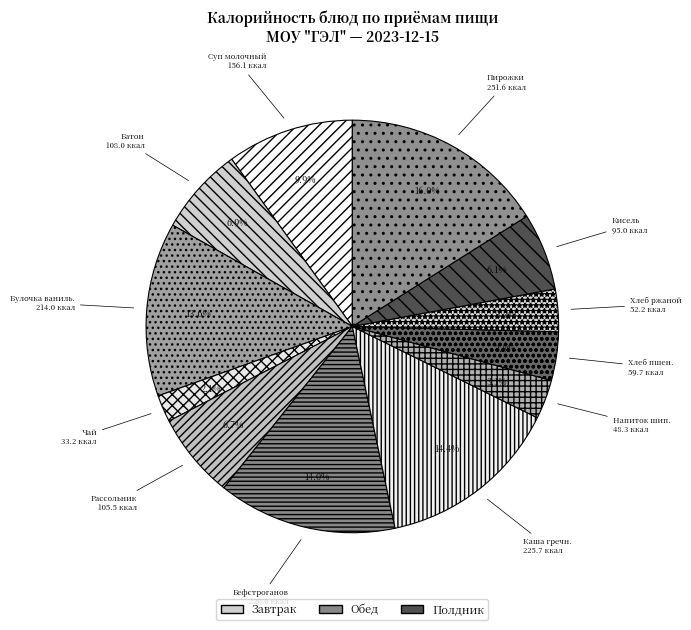

To the nearest percent, what is the difference between the largest and smallest slice percentages?

14%